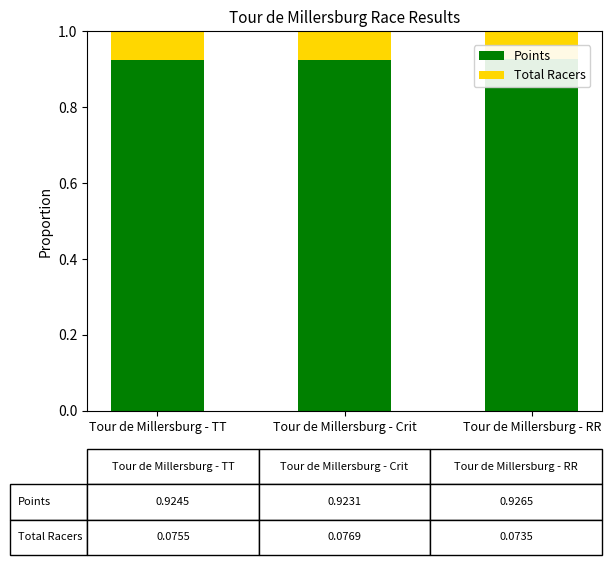

What position from the right is Tour de Millersburg - RR?

1